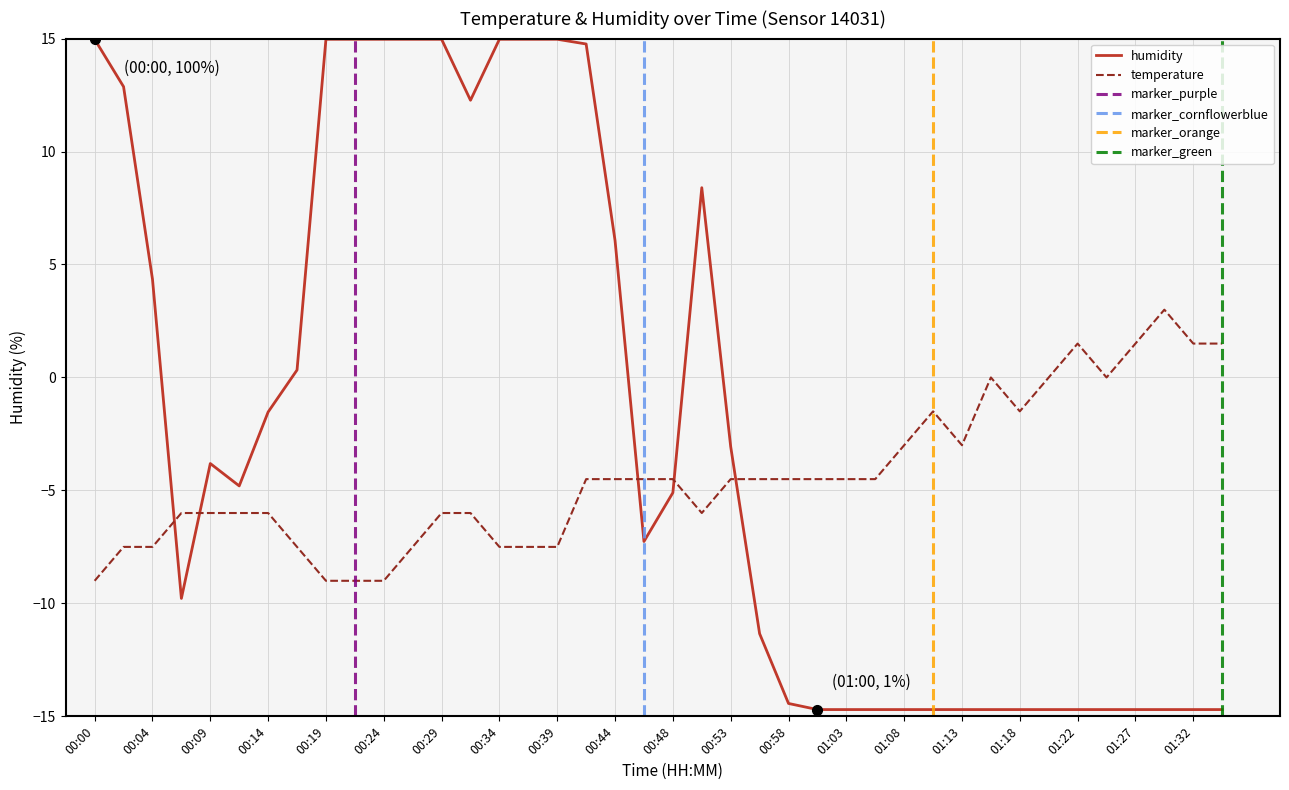

How many lines are shown in the chart?

2